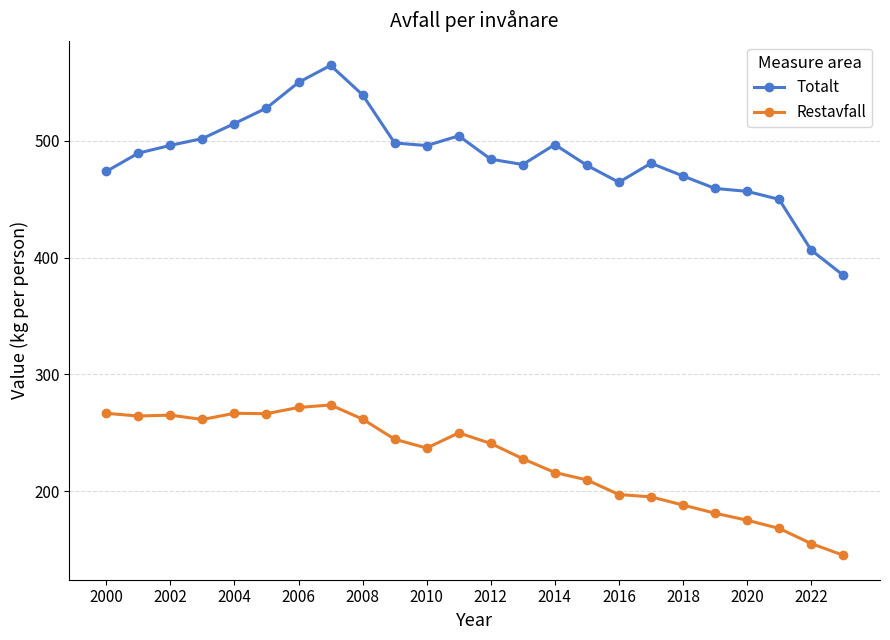

True or false: Restavfall has more than 0 interior local peaks.

True